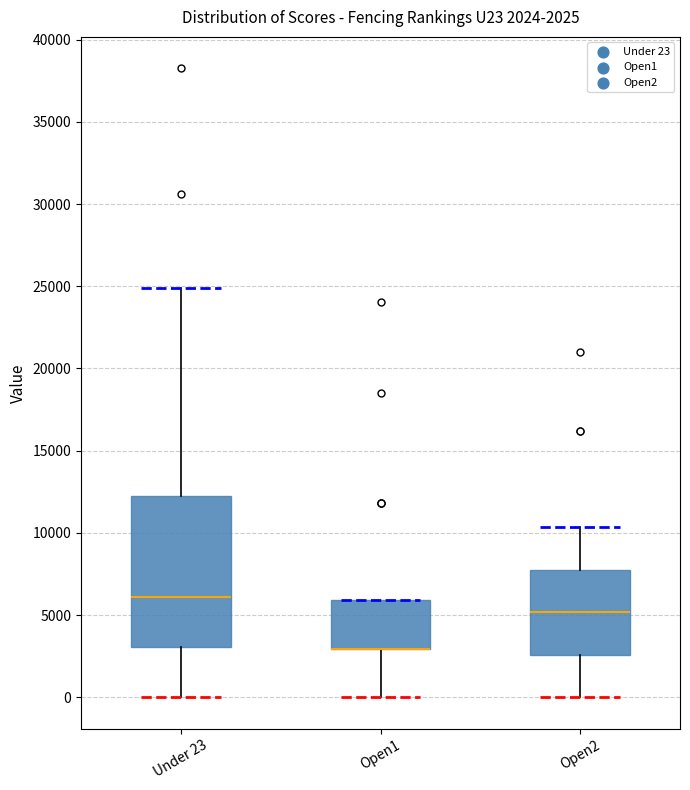

Which box is the tallest, from its lower edge to its upper edge?

Under 23